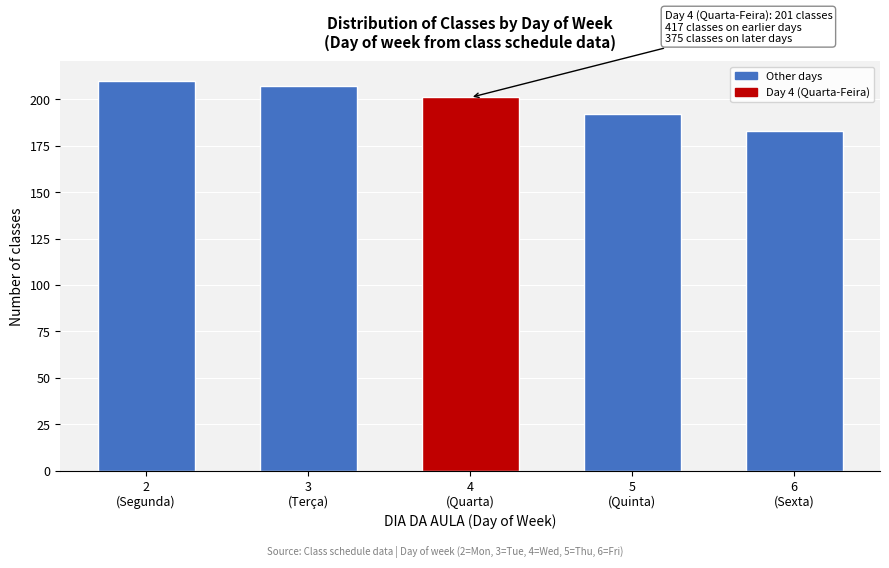

Reading right to left, extract all data points from this chart.

183	192	201	207	210